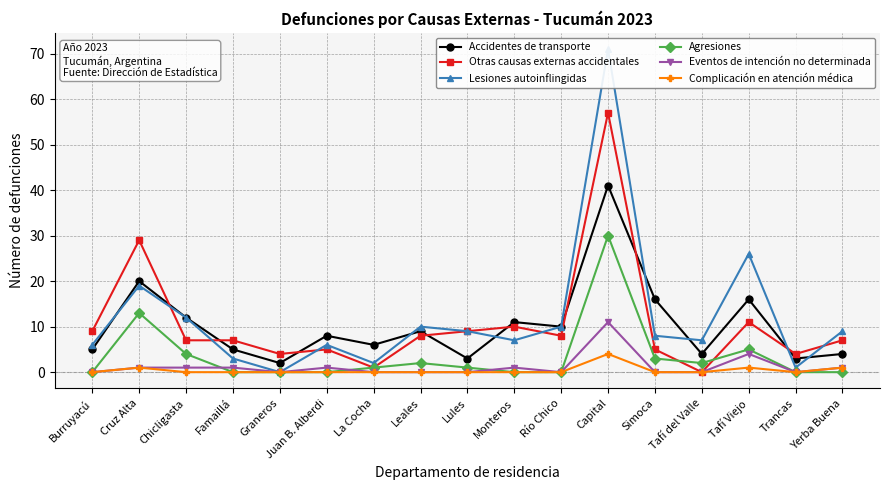

What is the label of the 3rd point from the right?

Tafí Viejo